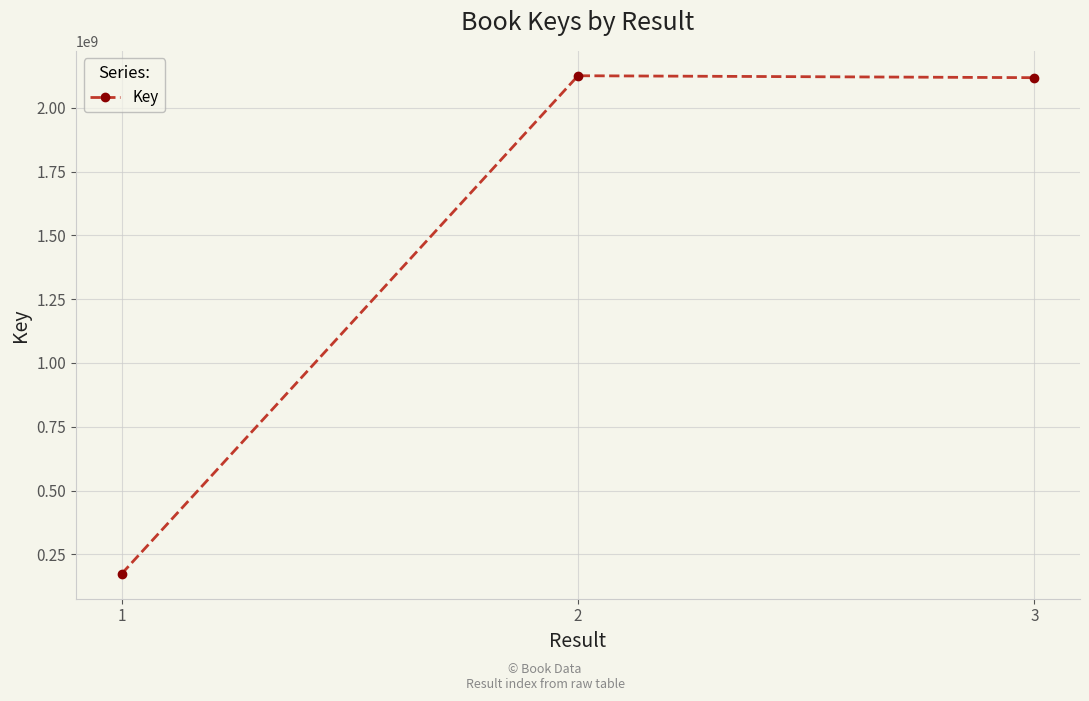

What is the smallest value displayed?

173892291